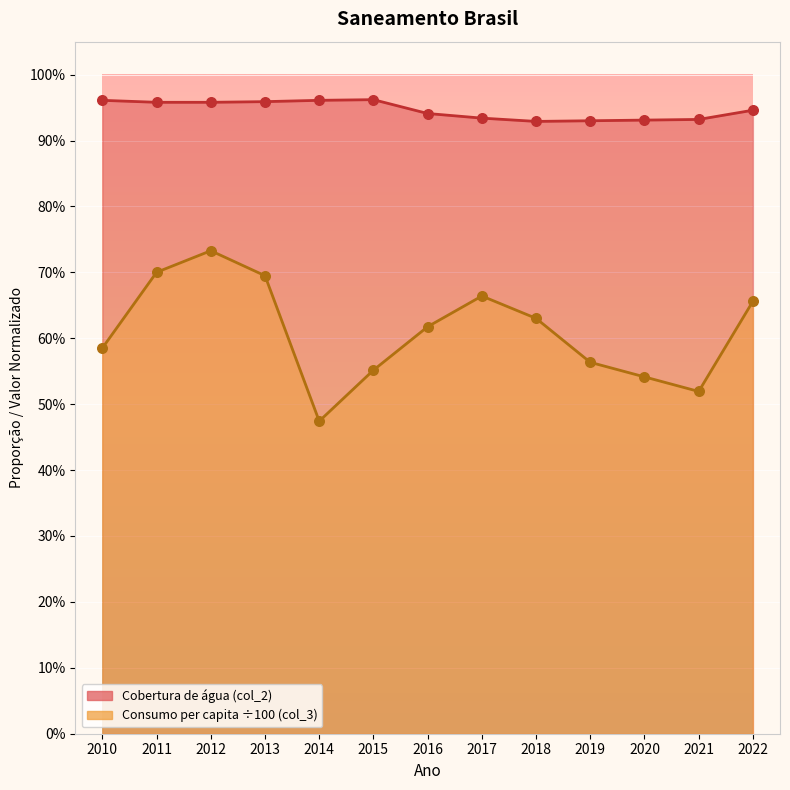

Which series has the largest Y range (max minus min)?

Volume de água consumida per capita (col_3)